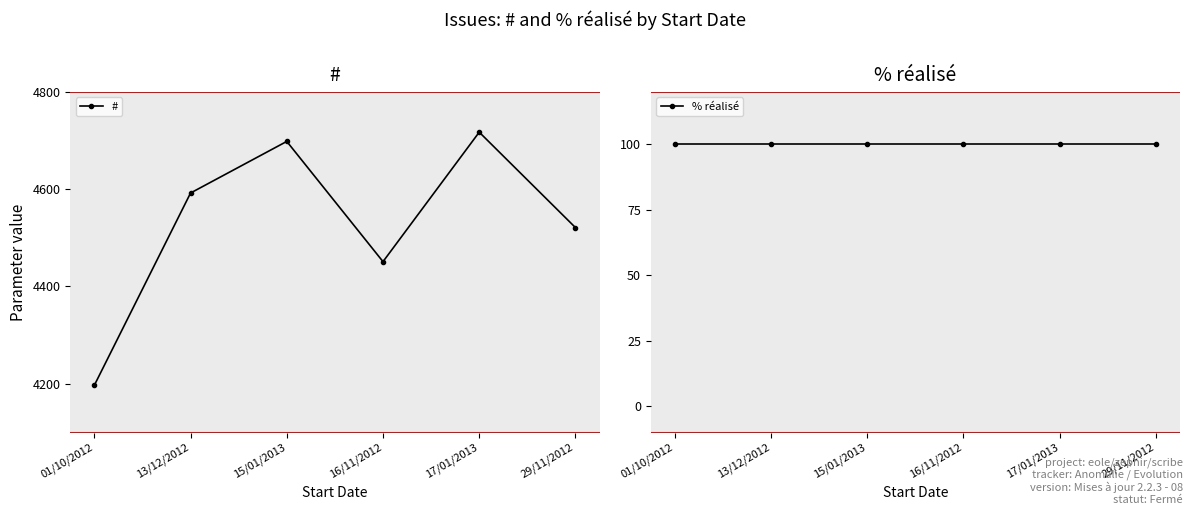

What position from the left is 16/11/2012?

4